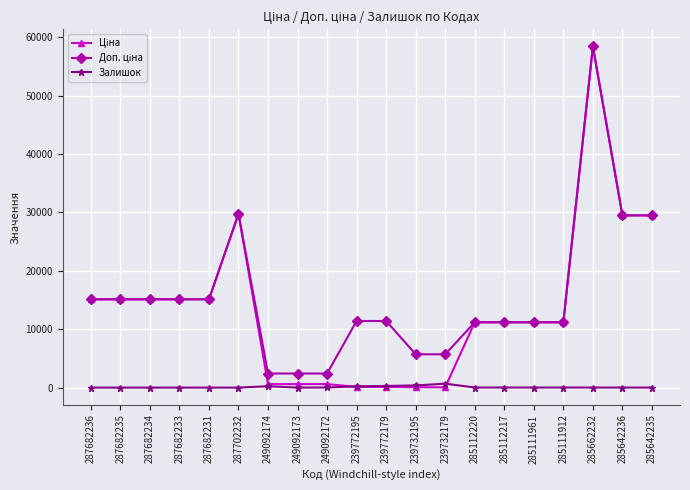

What position from the right is 239732195?

9